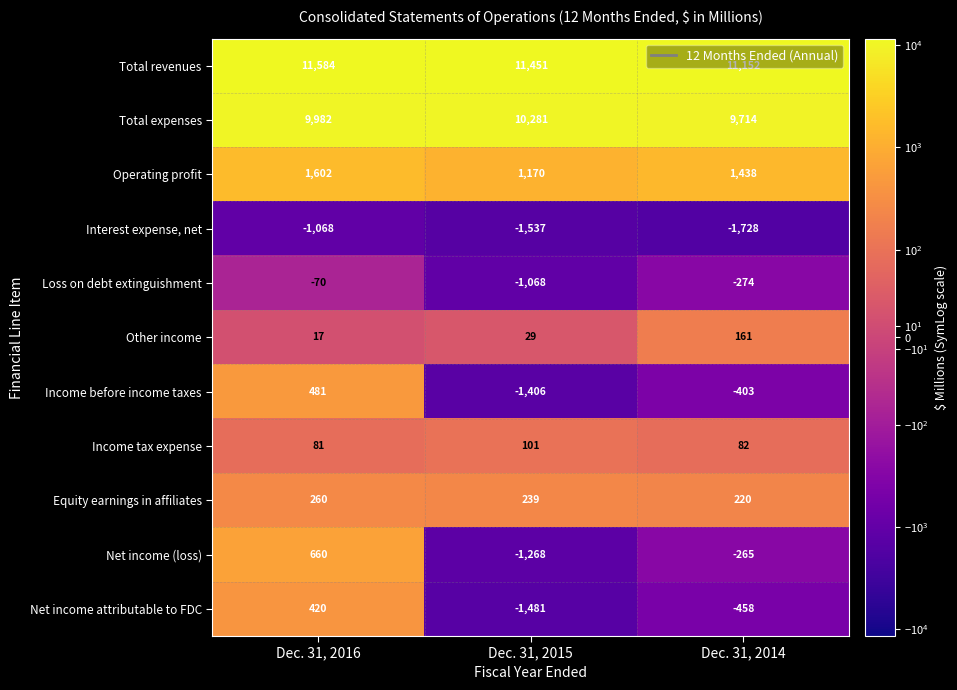

At which label is Net income (loss) closest to -304?

Dec. 31, 2014